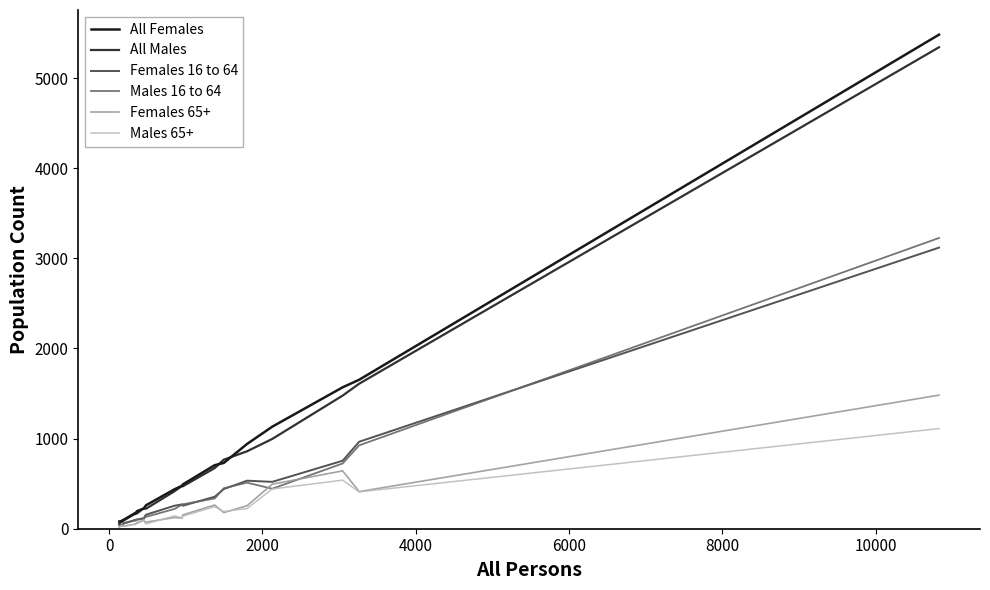

Which series has the largest range (max minus min)?

All Females